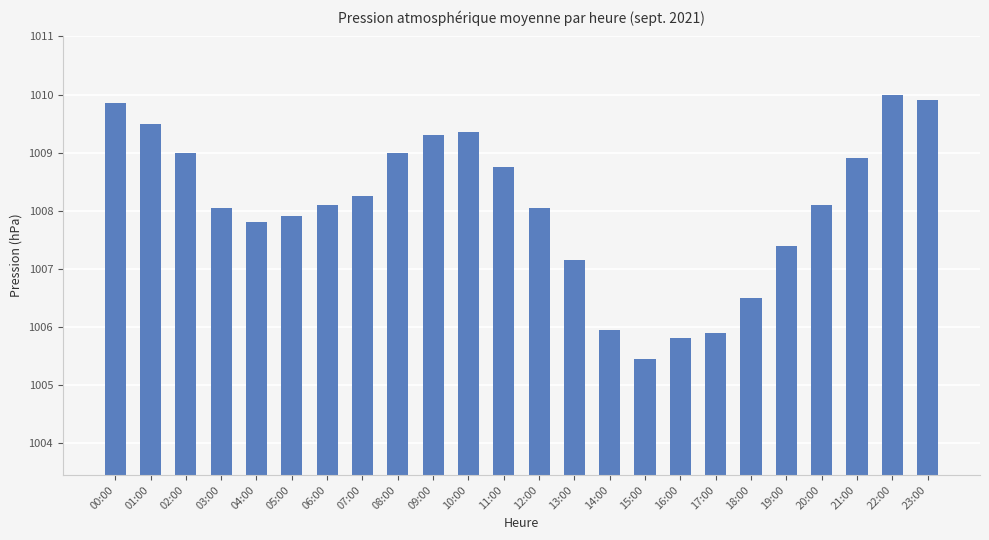

Approximately how many times larger is the value at 14:00 compared to 05:00?

1.0